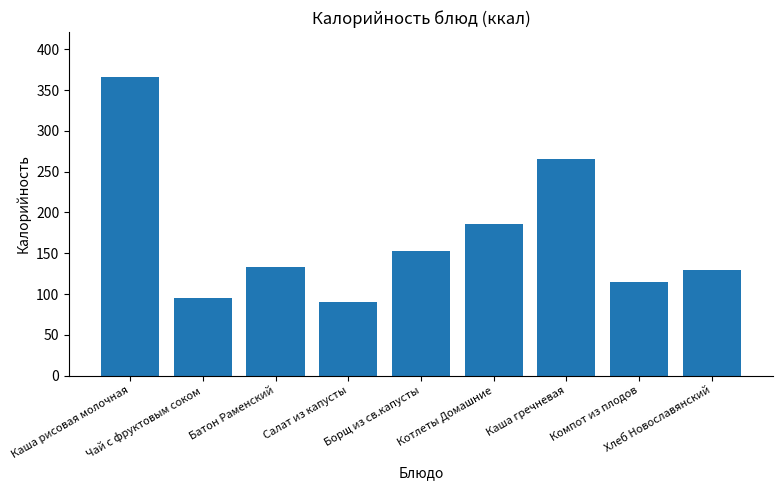

What is the label of the 5th bar from the left?

Борщ из св.капусты